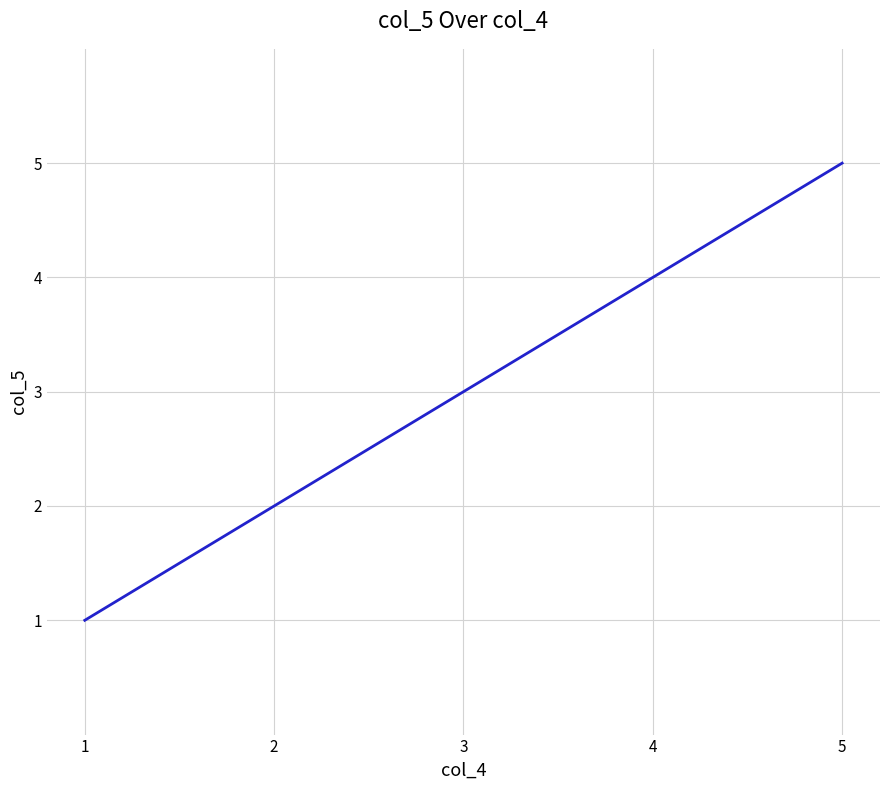

What is the smallest value displayed?

1